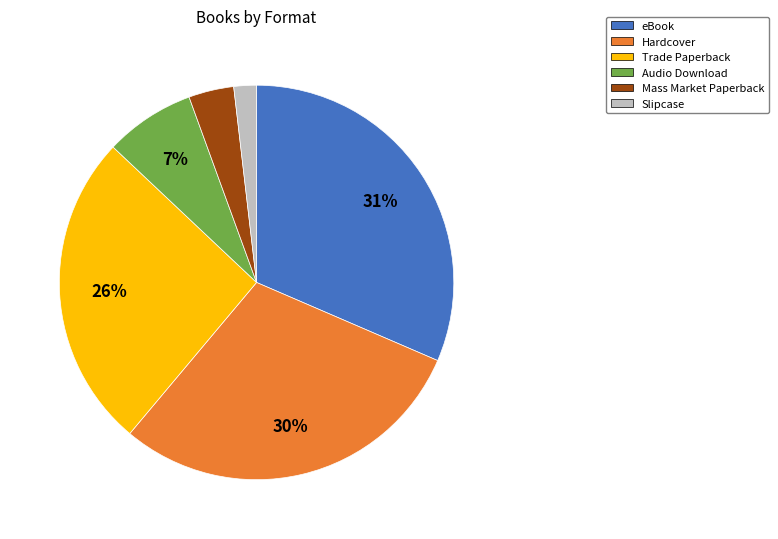

How many segments does this pie chart have?

6